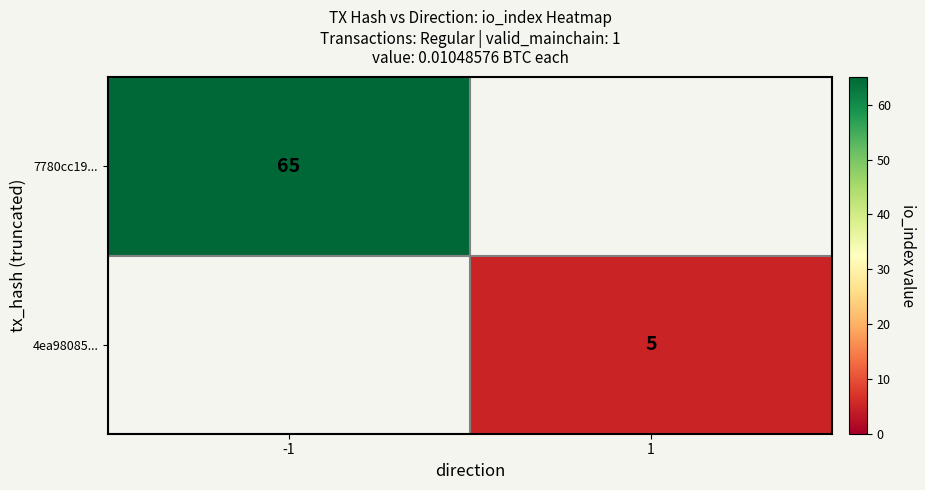

Is it true that 7780cc19... equals 65 at -1?

True